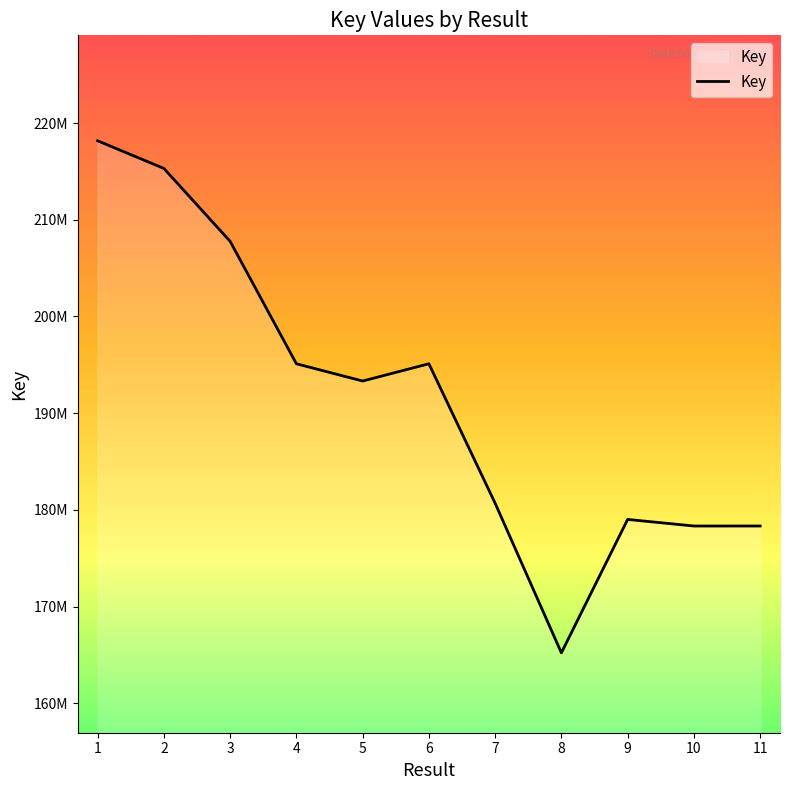

At which category does the data reach its first local valley?

5